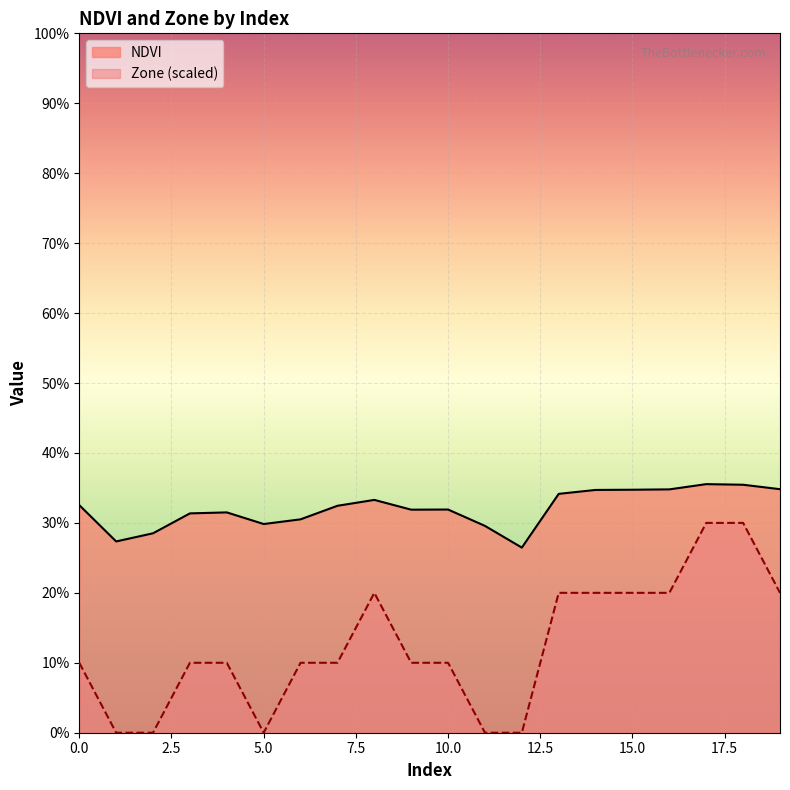

What is the value of the Zone point at the 10th from the left?

0.1